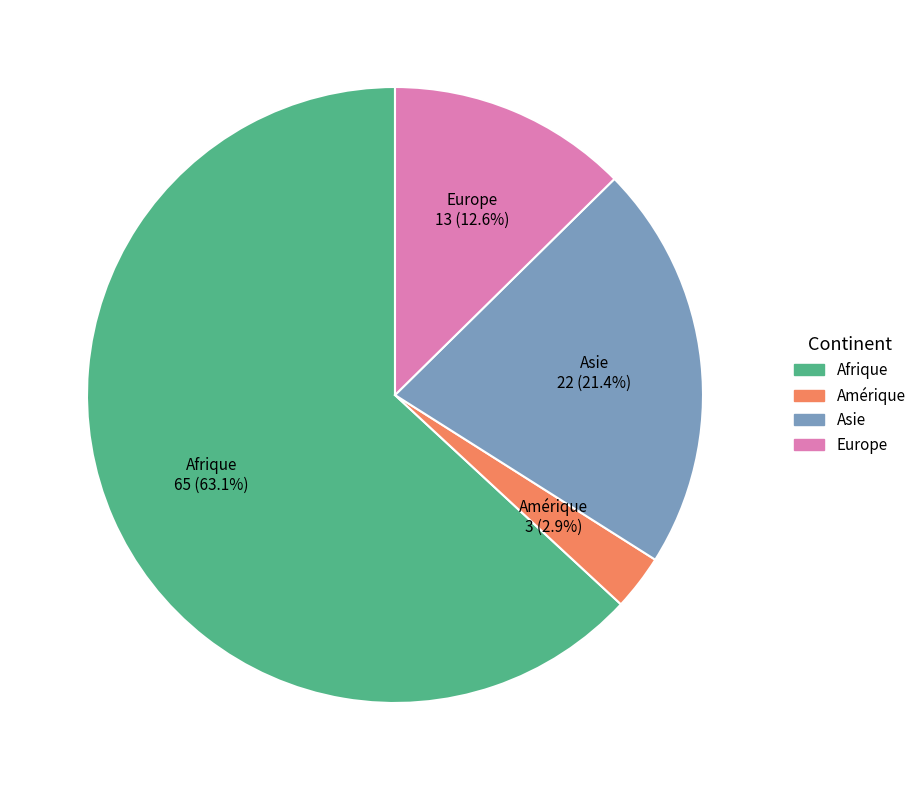

Does any single category account for the majority?

Yes